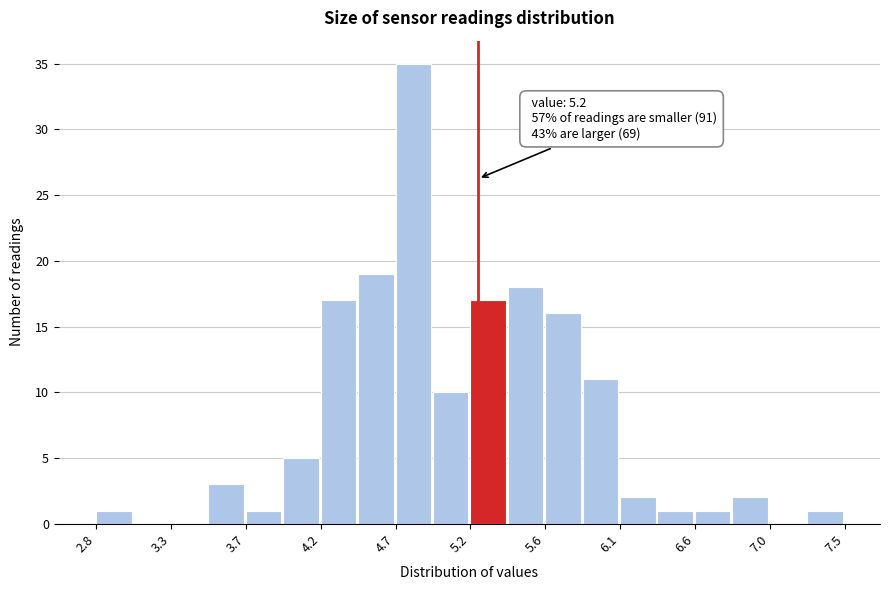

Which range on the x-axis has the tallest bar?

4.680 to 4.915